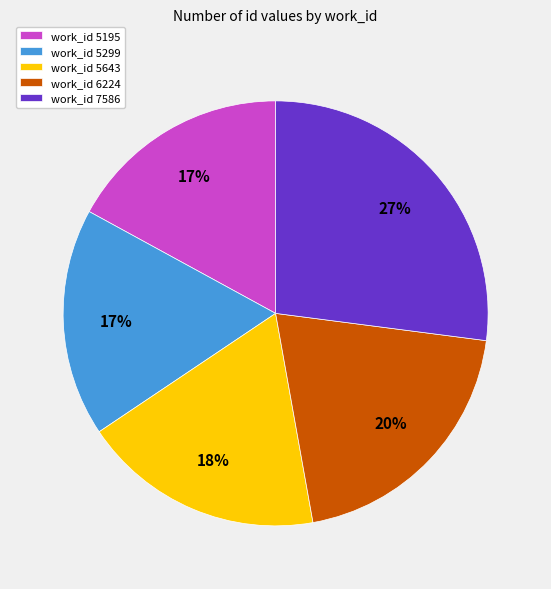

To the nearest percent, what is the combined percentage of work_id 7586 and work_id 5643?

45%